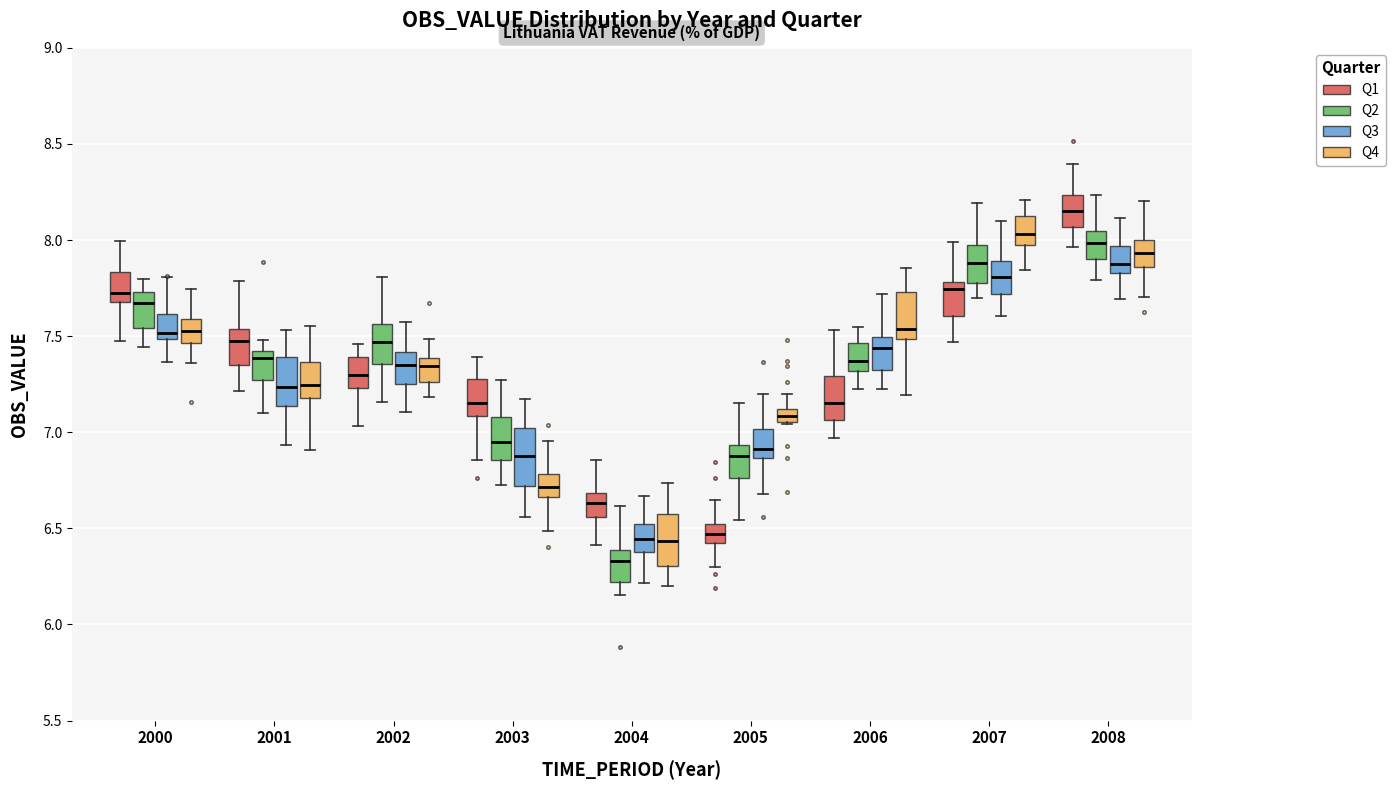

Where is the upper edge of the box for 2005 (Q3) on the y-axis? The values are not printed on the chart, so give them approximately, as read against the axis.

7.00